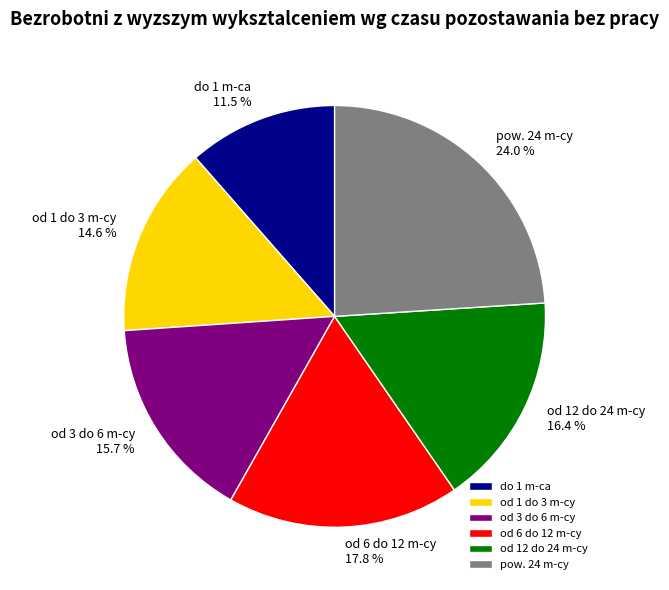

Rank the categories by value from lowest to highest.

do 1 m-ca, od 1 do 3 m-cy, od 3 do 6 m-cy, od 12 do 24 m-cy, od 6 do 12 m-cy, pow. 24 m-cy